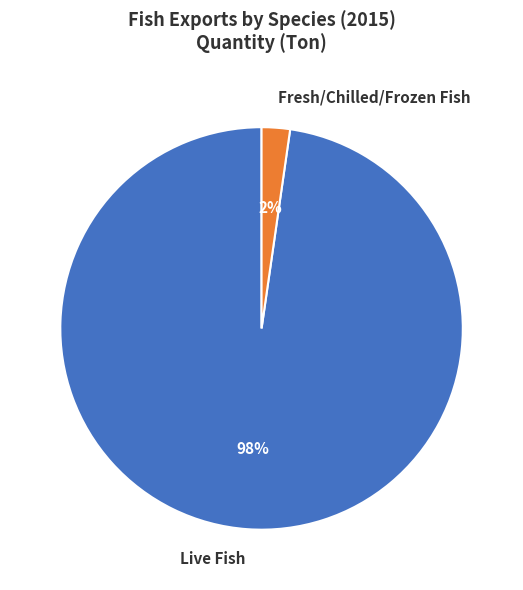

True or false: Fresh/Chilled/Frozen Fish accounts for 2% of the total.

True